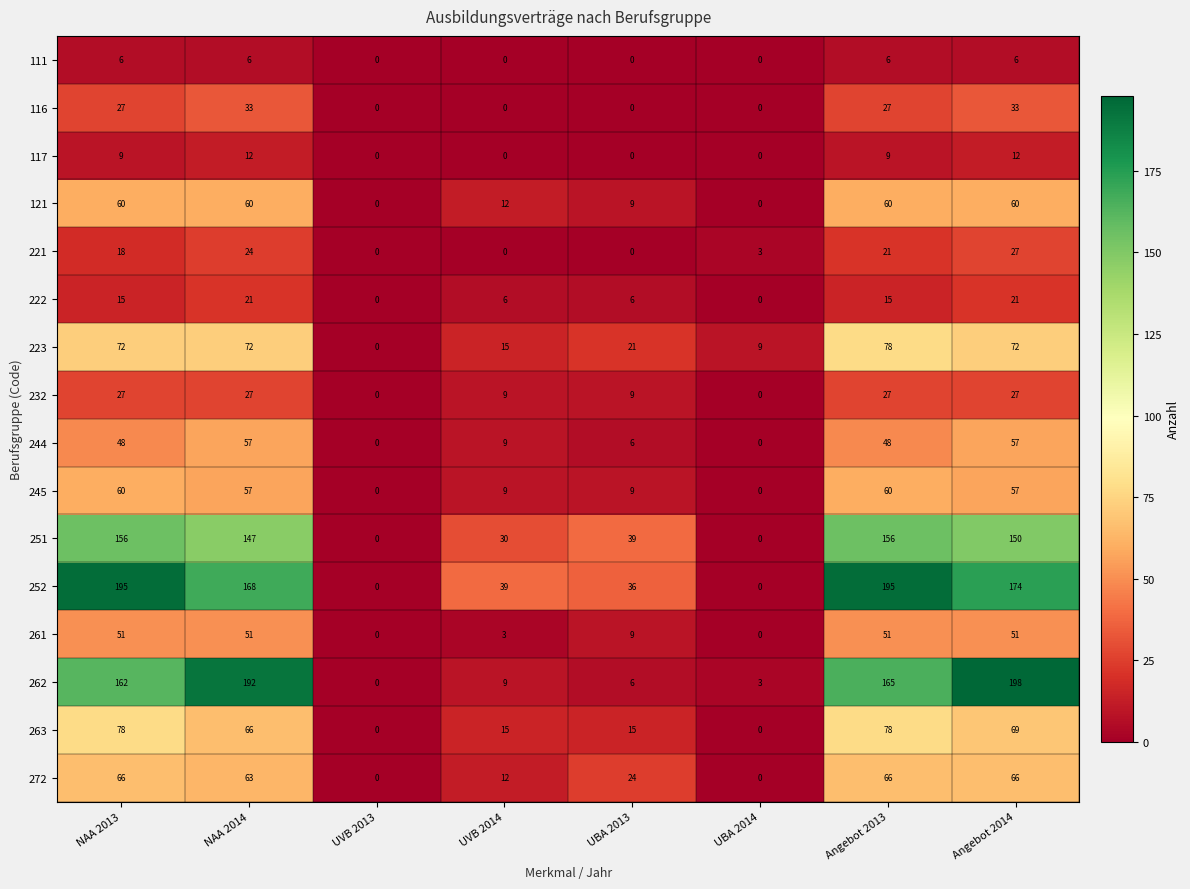

At which label is 252 closest to 97?

UVB 2014